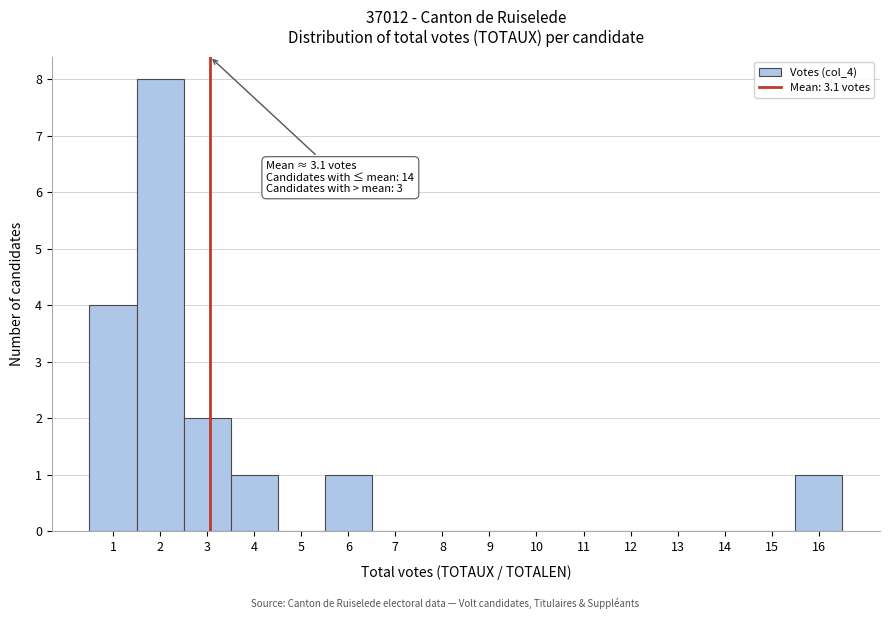

Which range on the x-axis has the tallest bar?

1.5 to 2.5